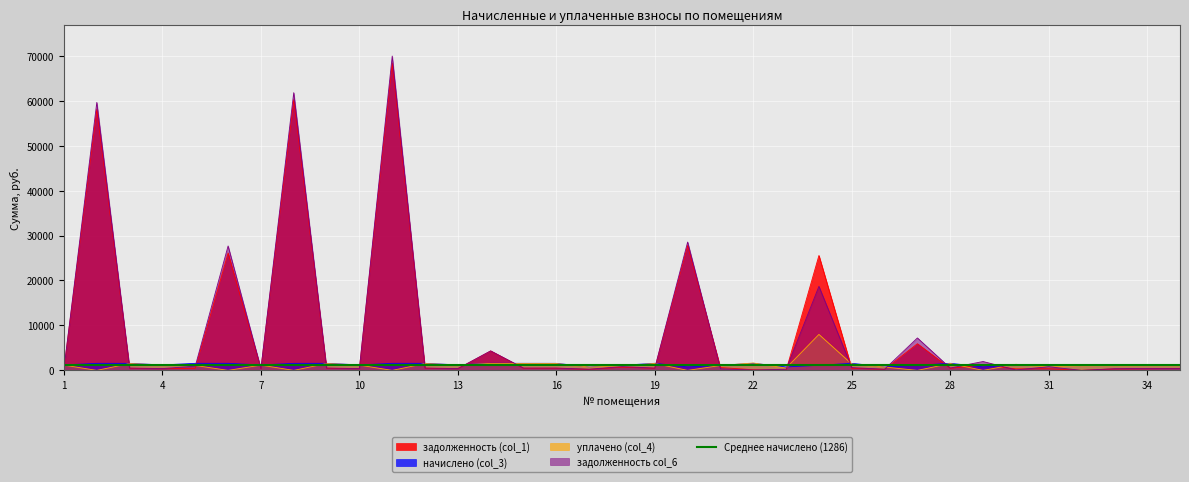

How many times do задолженность (col_1) and начислено (col_3) cross each other?

18